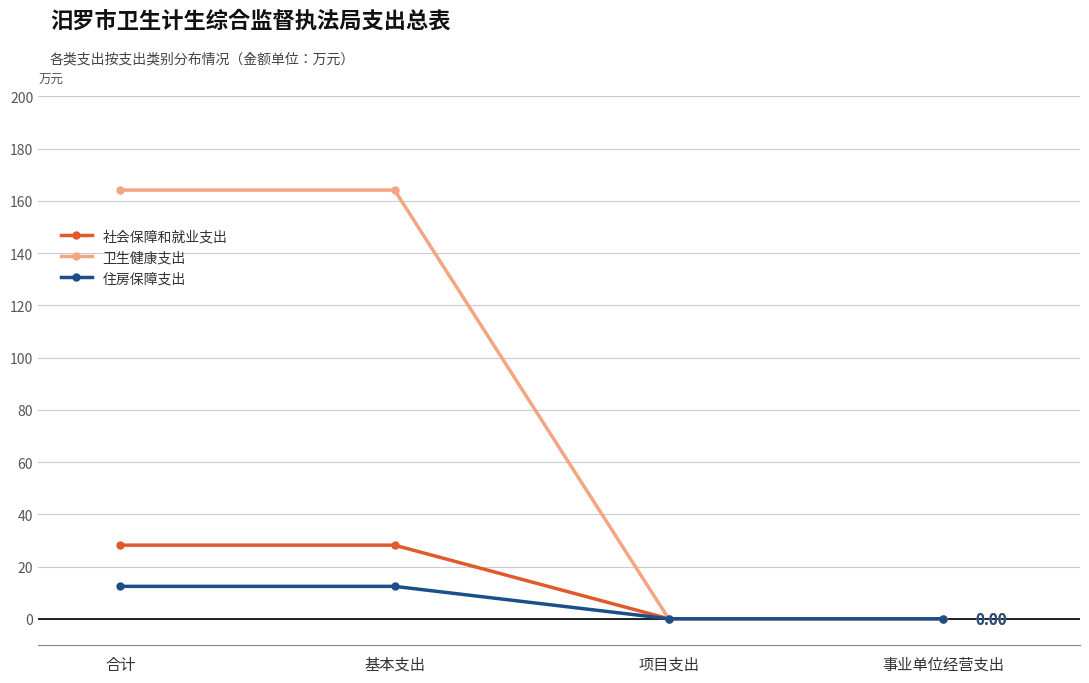

What are all the series names shown in the legend?

社会保障和就业支出, 卫生健康支出, 住房保障支出